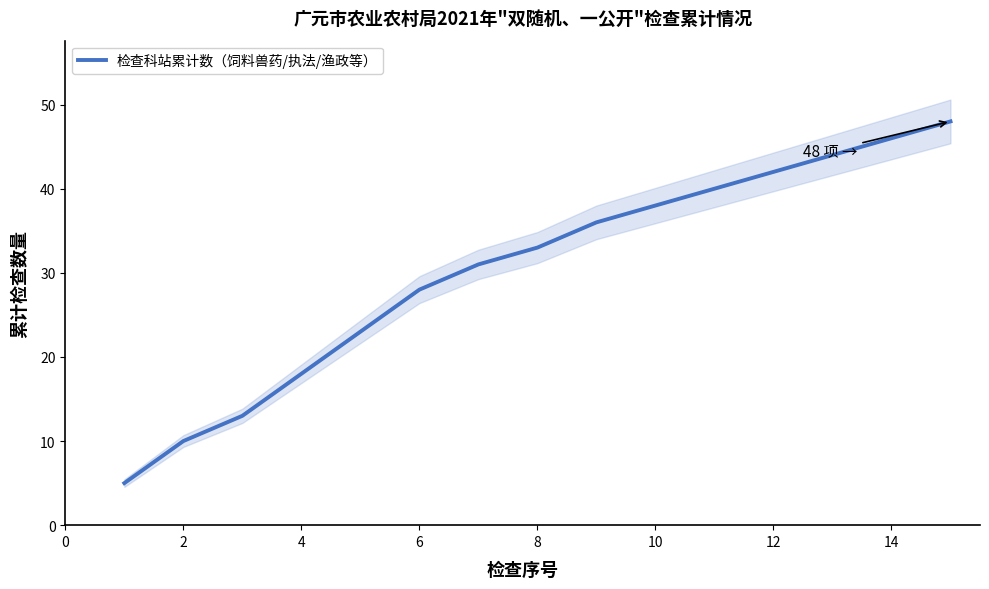

What is the minimum value for 检查科站累计数（饲料兽药/执法/渔政等）?

5